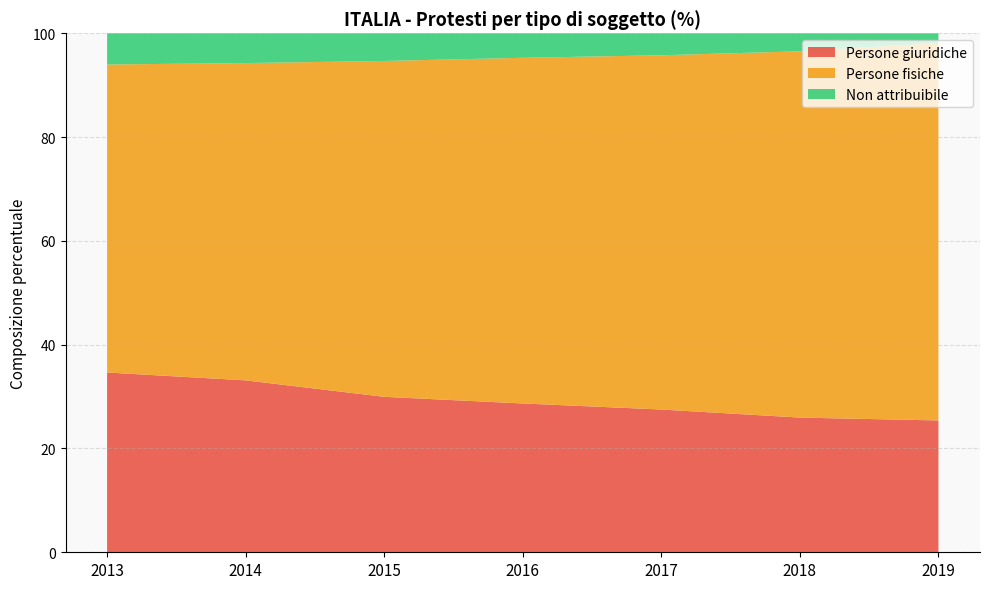

Reading left to right, list all the values displayed in this chart.

Persone giuridiche: 2013=34.6	2014=33.1	2015=30.0	2016=28.7	2017=27.5	2018=25.9	2019=25.4
Persone fisiche: 2013=59.4	2014=61.1	2015=64.7	2016=66.6	2017=68.3	2018=70.6	2019=72.7
Non attribuibile: 2013=6.0	2014=5.7	2015=5.3	2016=4.7	2017=4.2	2018=3.5	2019=1.9